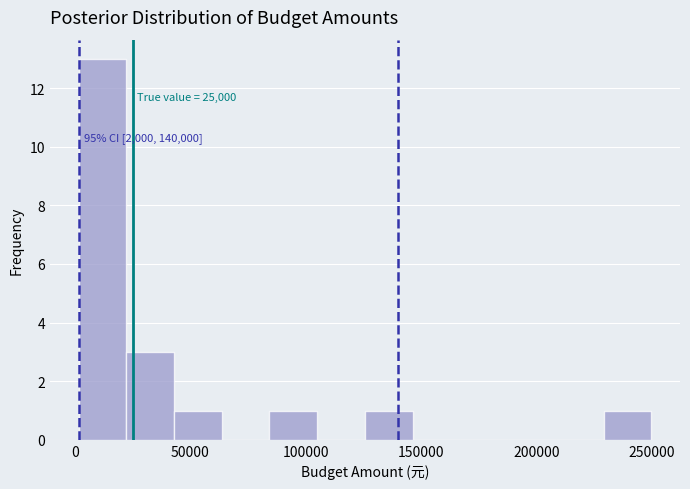

Which range on the x-axis has the tallest bar?

0 to 20000